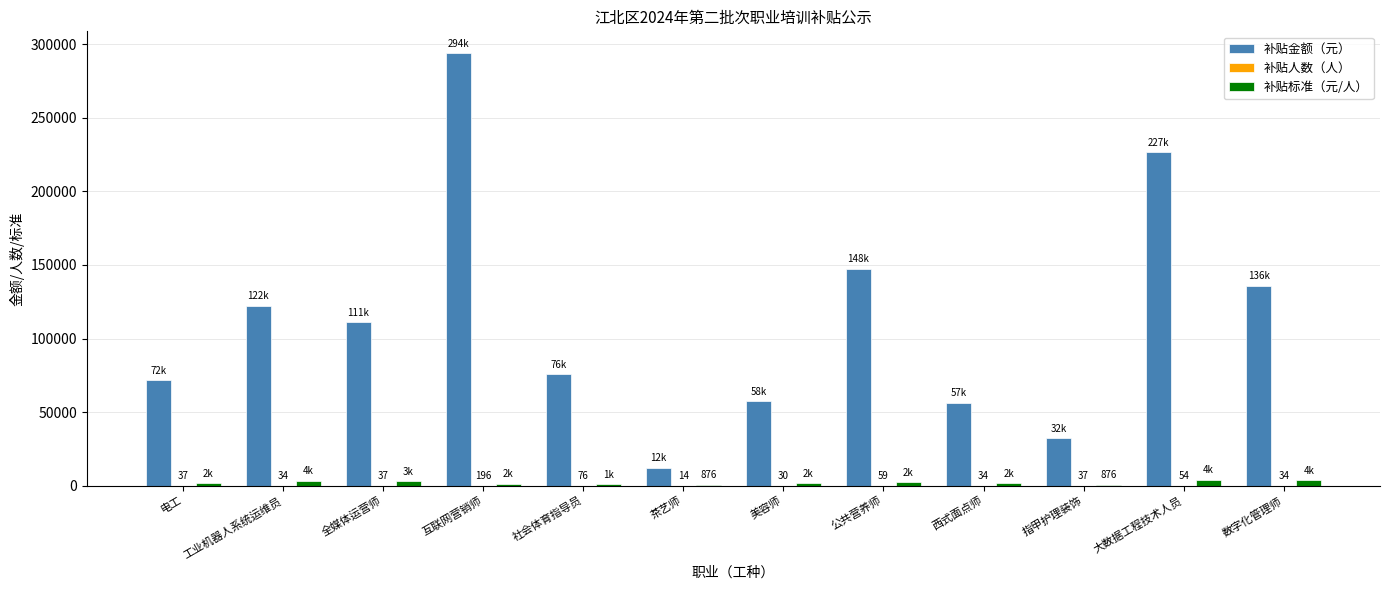

What is the sum of all 补贴金额（元） values?

1344221